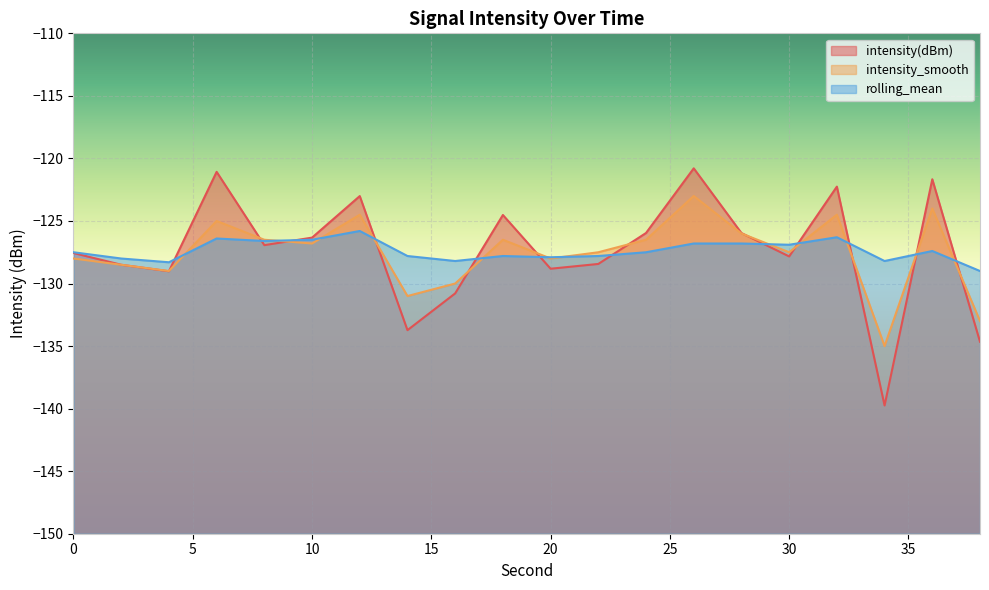

What is the value of the intensity(dBm) point at the 4th from the left?

-121.1